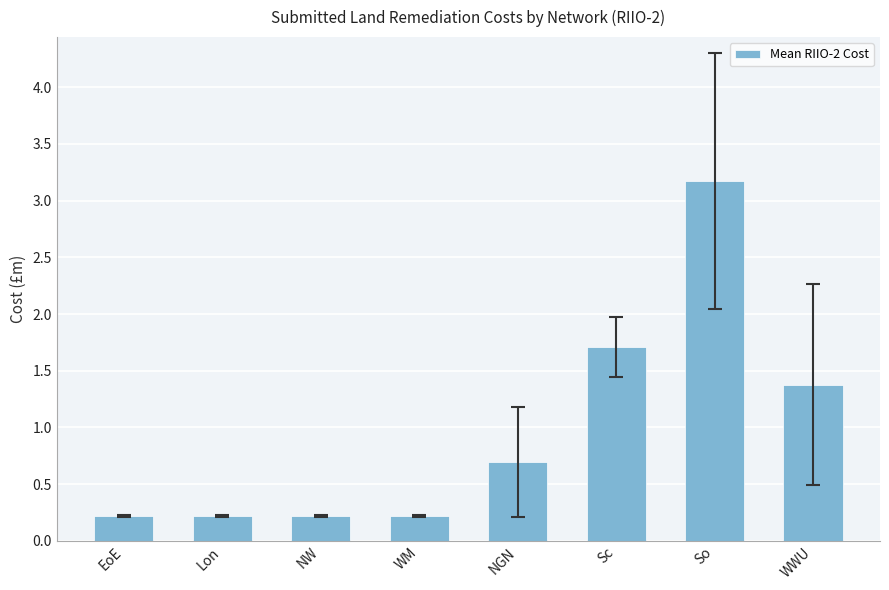

What is the sum of the values at So and NW?

3.4